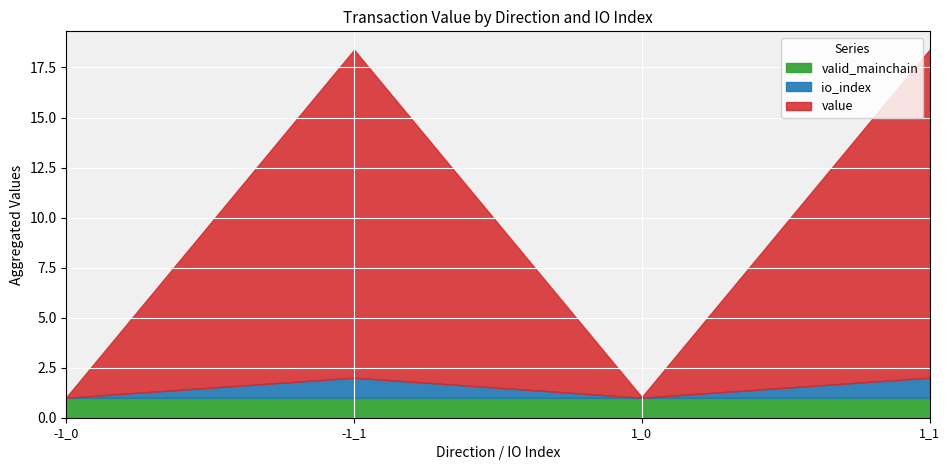

At which category does value reach its first local peak?

-1_1